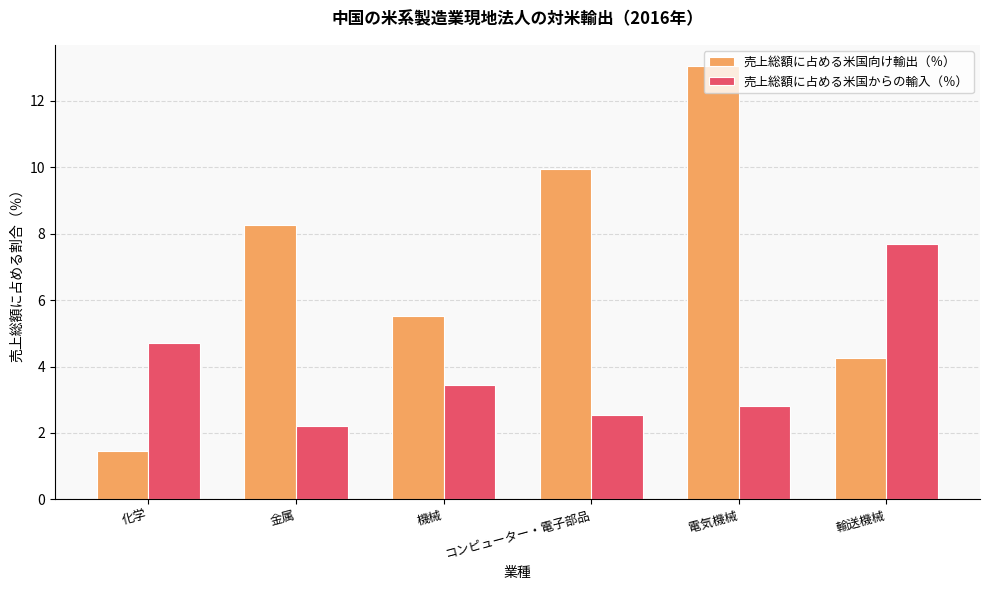

Which series has the largest range (max minus min)?

売上総額に占める米国向け輸出（％）